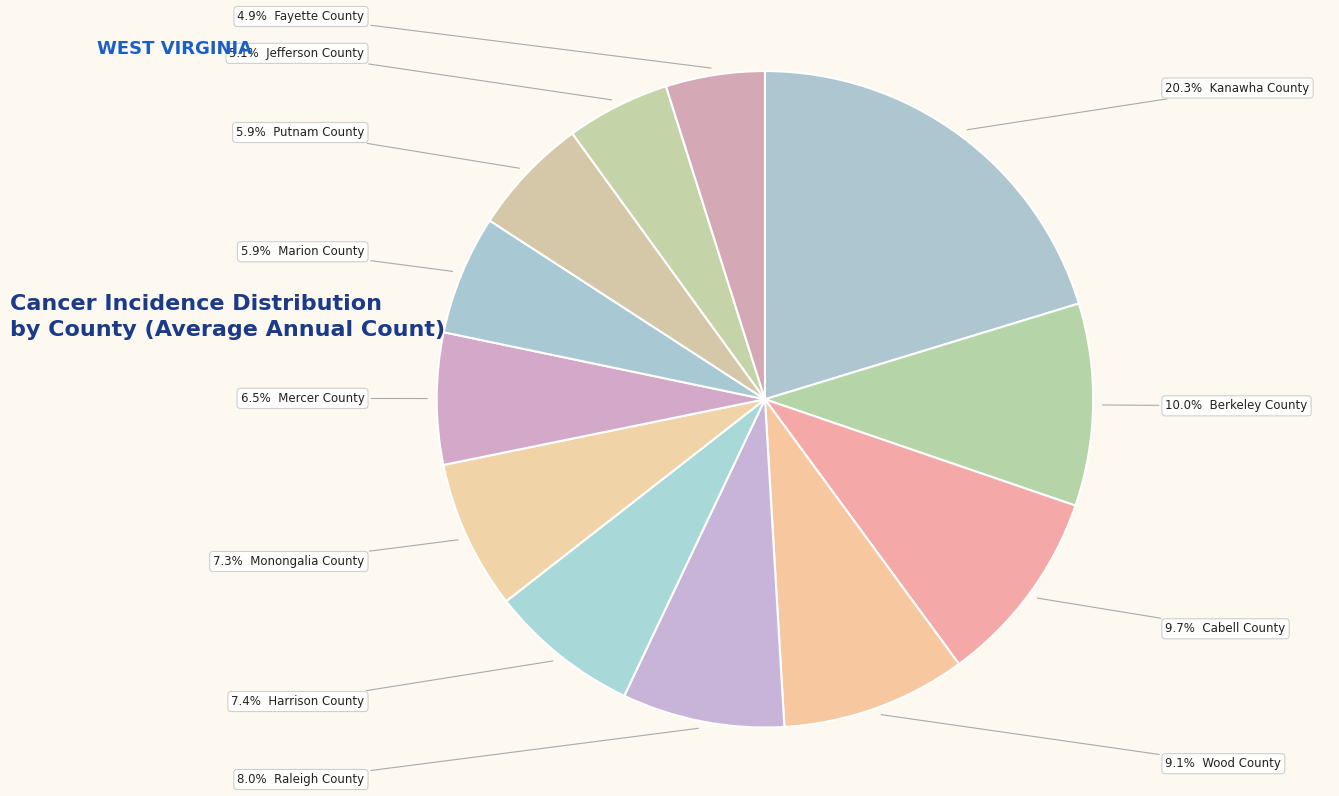

What is the smallest slice in the pie chart?

Fayette County